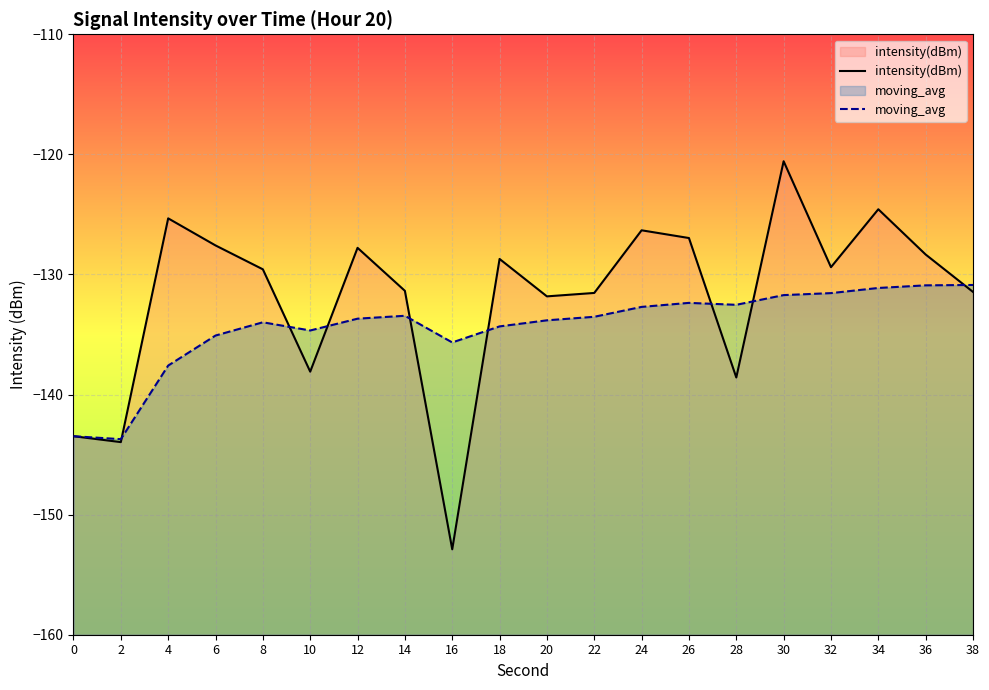

Where is the first local minimum for intensity(dBm)?

2